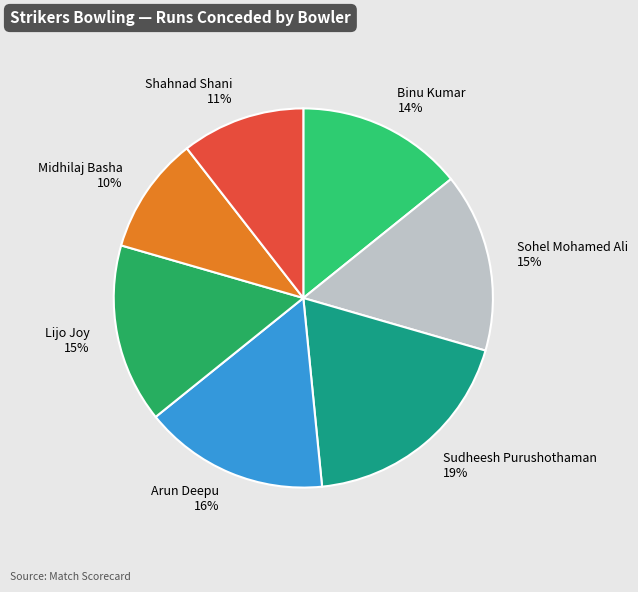

Between Arun Deepu 16% and Sudheesh Purushothaman 19%, which is larger?

Sudheesh Purushothaman 19%